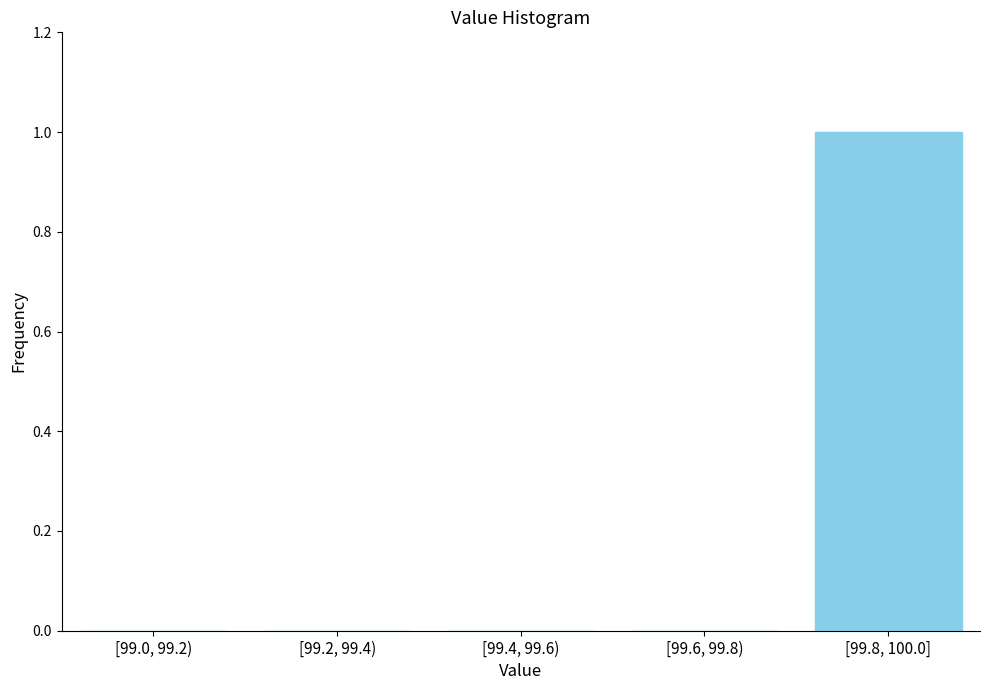

Reading right to left, list all the values displayed in this chart.

[99.8, 100.0]=1	[99.6, 99.8)=0	[99.4, 99.6)=0	[99.2, 99.4)=0	[99.0, 99.2)=0